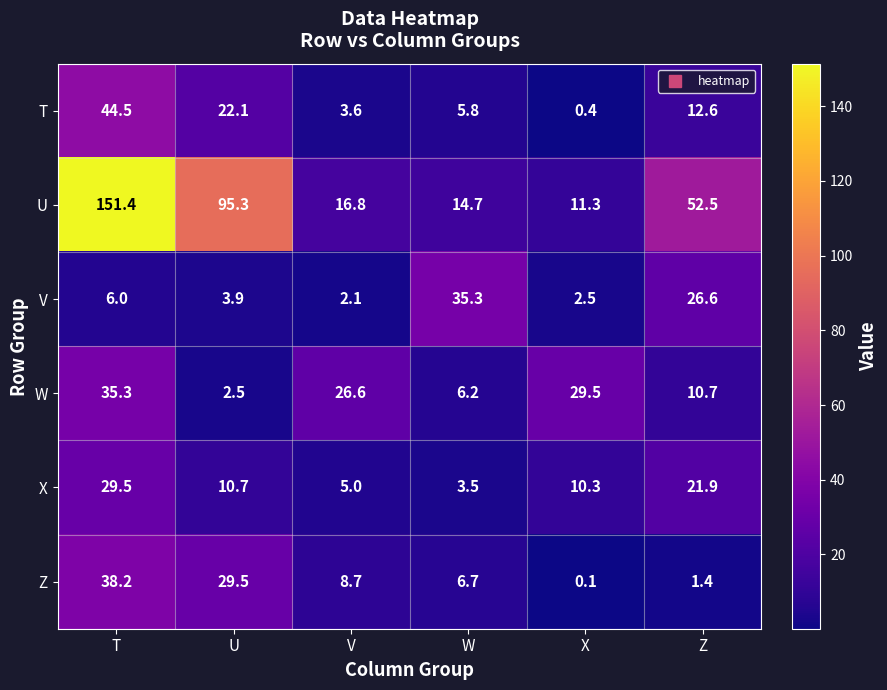

How many values in the Z series are below 8?

3